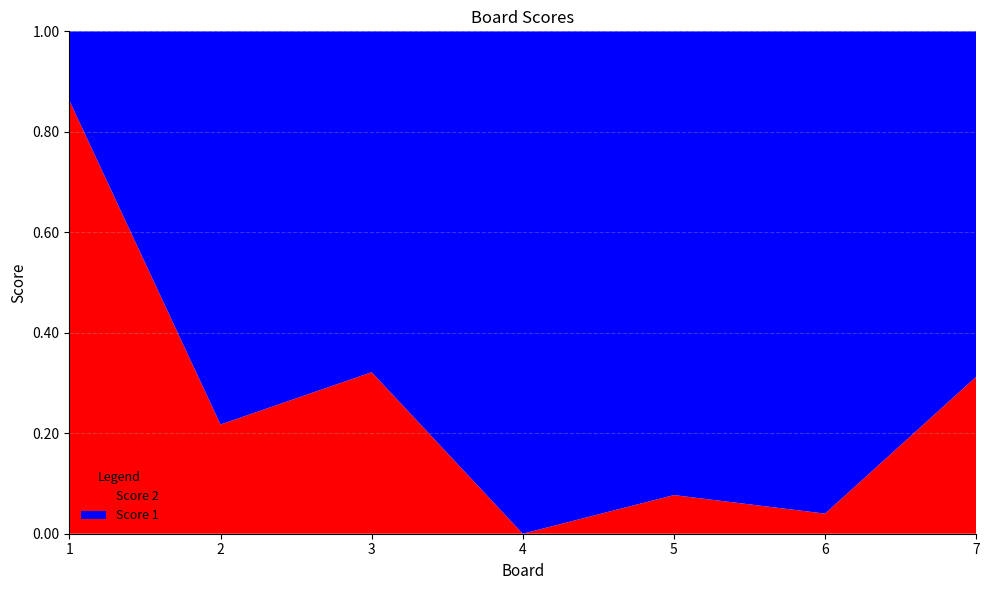

Reading left to right, transcribe all the data shown in this chart.

Score 1: 4	18	19	25	12	24	11
Score 2: 25	5	9	0	1	1	5